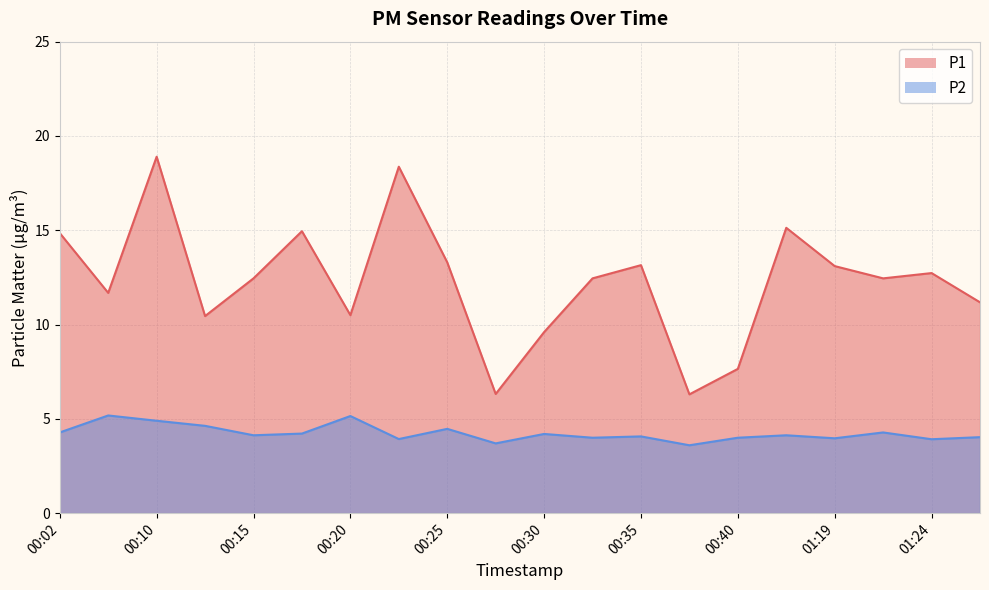

What is the minimum value shown in the chart?

3.6